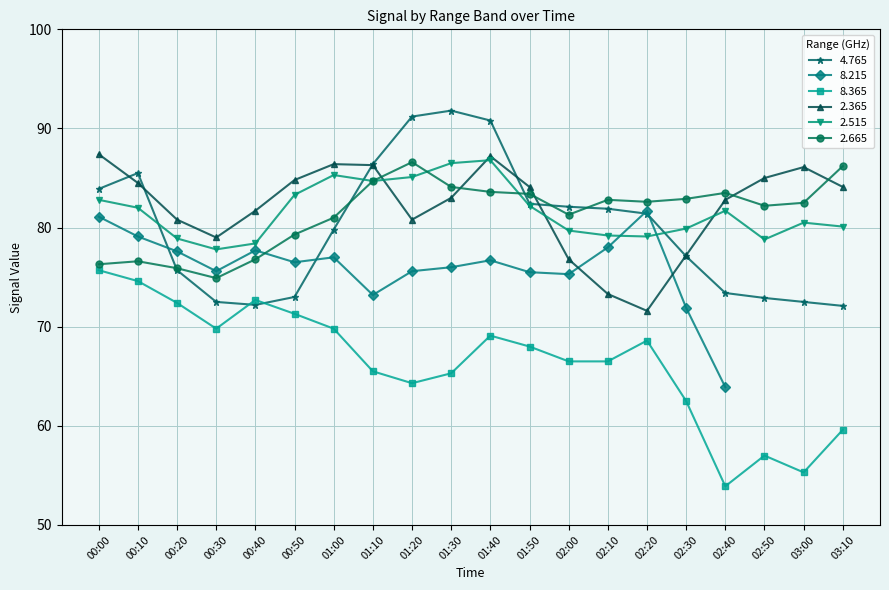

What is the label of the 15th point from the right?

00:50